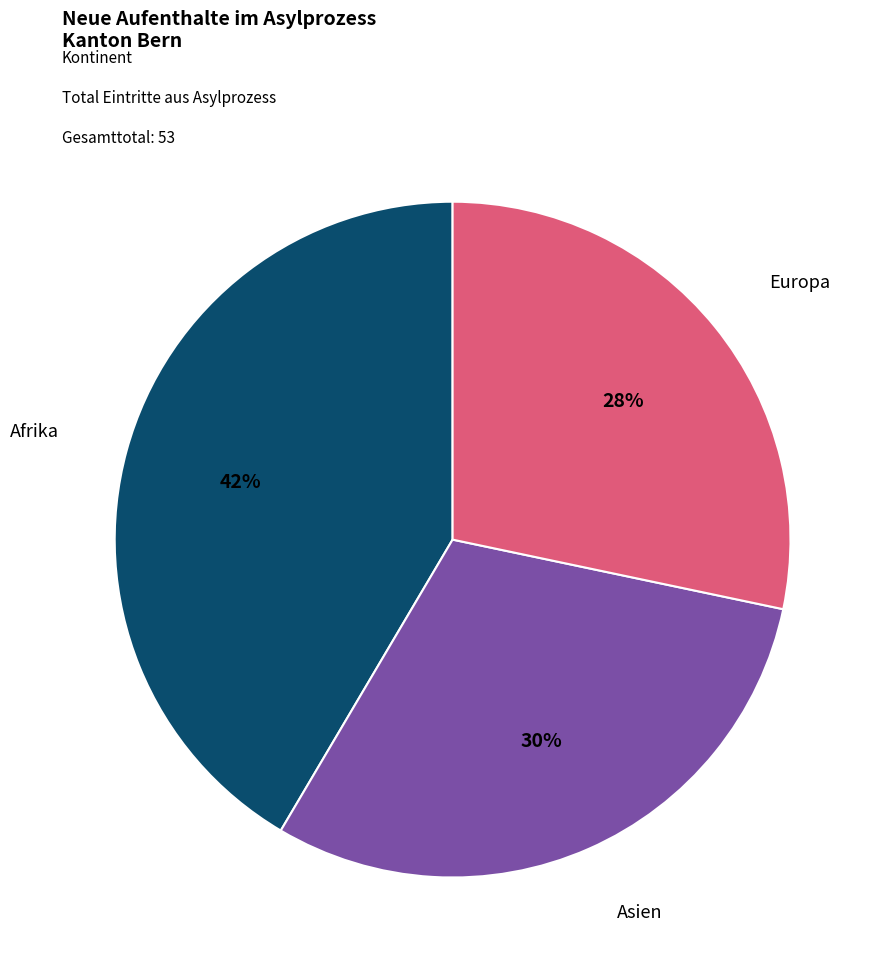

Combined, do Europa and Afrika account for over 50%?

Yes